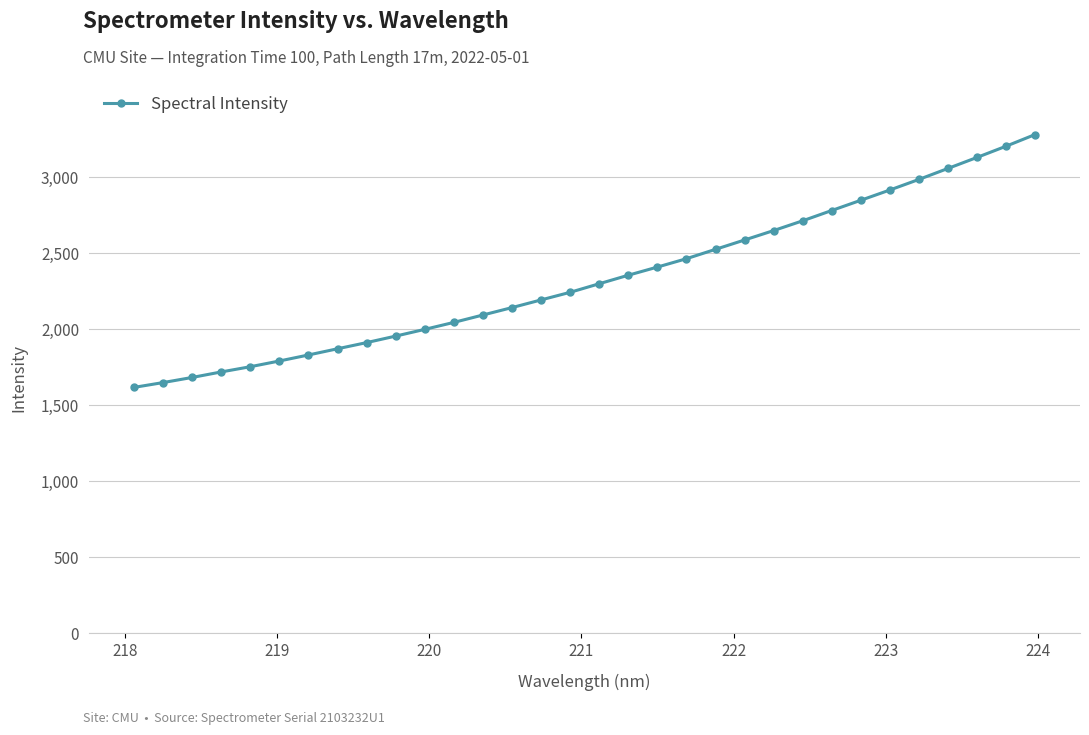

Reading left to right, list all the values displayed in this chart.

1616.5	1648.2	1681.9	1718.2	1752.5	1790.3	1829.8	1870.7	1911.3	1954.1	1998.3	2044.2	2092.8	2141.6	2192.0	2242.1	2298.4	2354.4	2408.0	2463.0	2524.6	2586.1	2648.0	2712.3	2780.0	2847.2	2914.7	2984.2	3056.5	3128.8	3202.6	3279.4